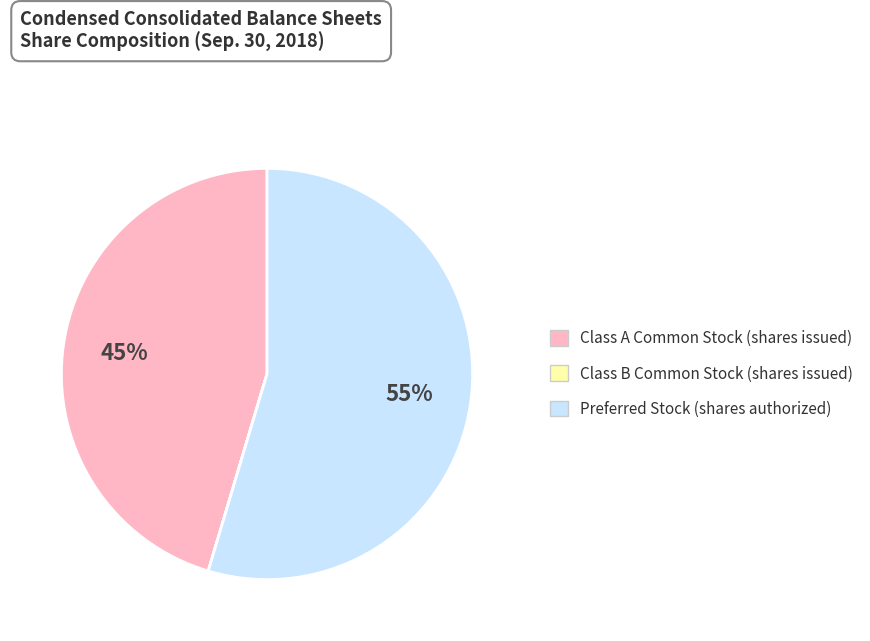

Is Preferred Stock (shares authorized) the majority of the pie?

Yes